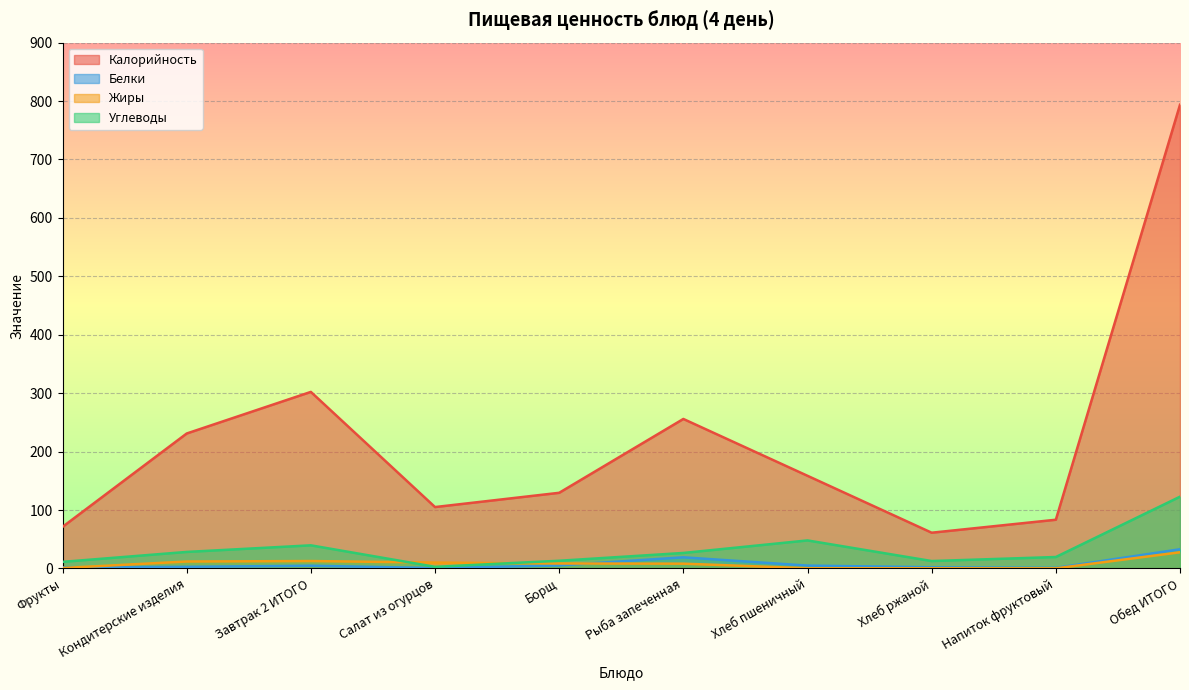

What is the difference between the second highest and minimum values in the Калорийность series?

241.0